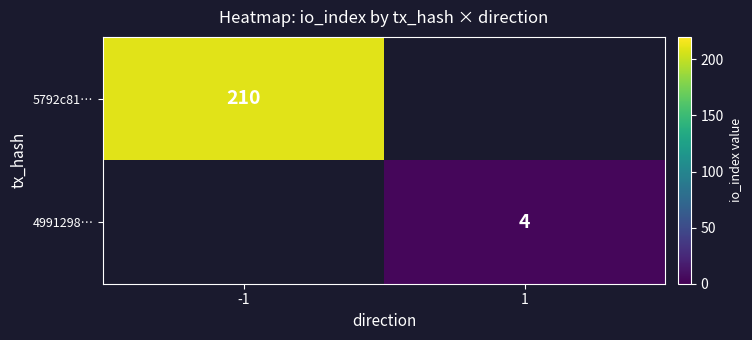

Is it true that 4991298… equals 3 at 1?

False